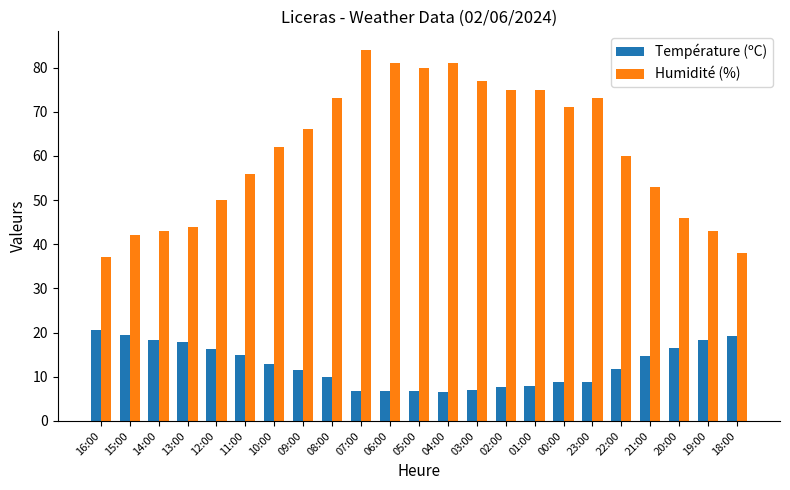

Which series has the widest spread of values?

Humidité (%)